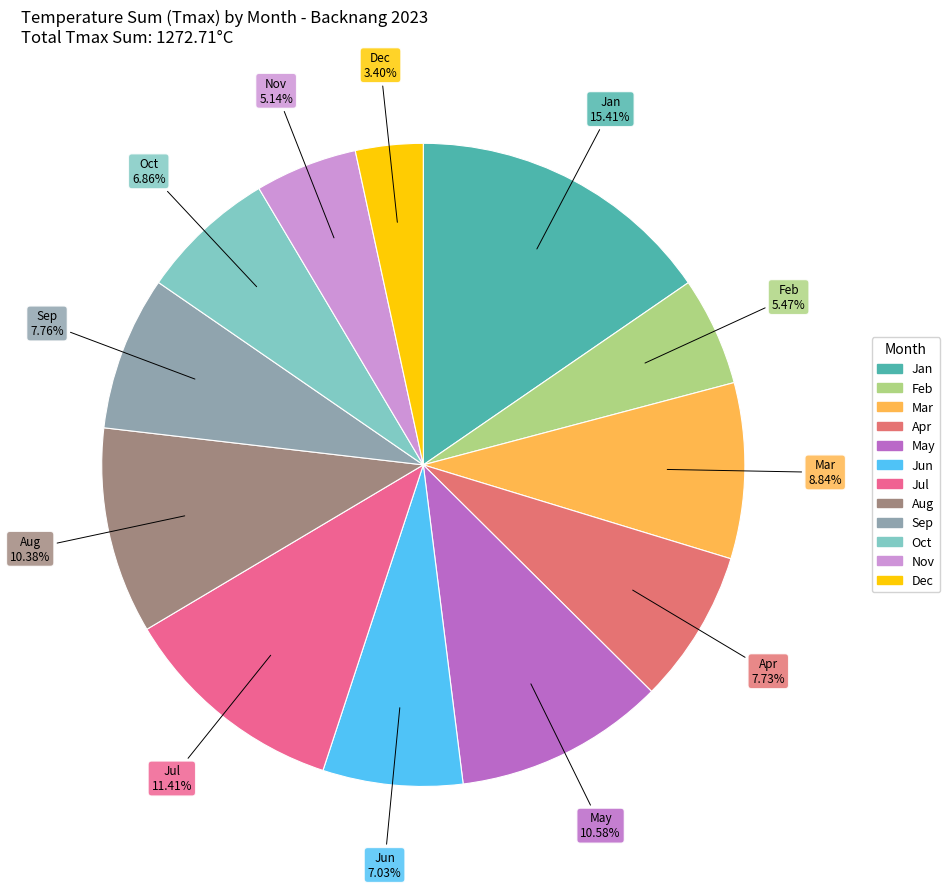

How many slices are in this pie chart?

12